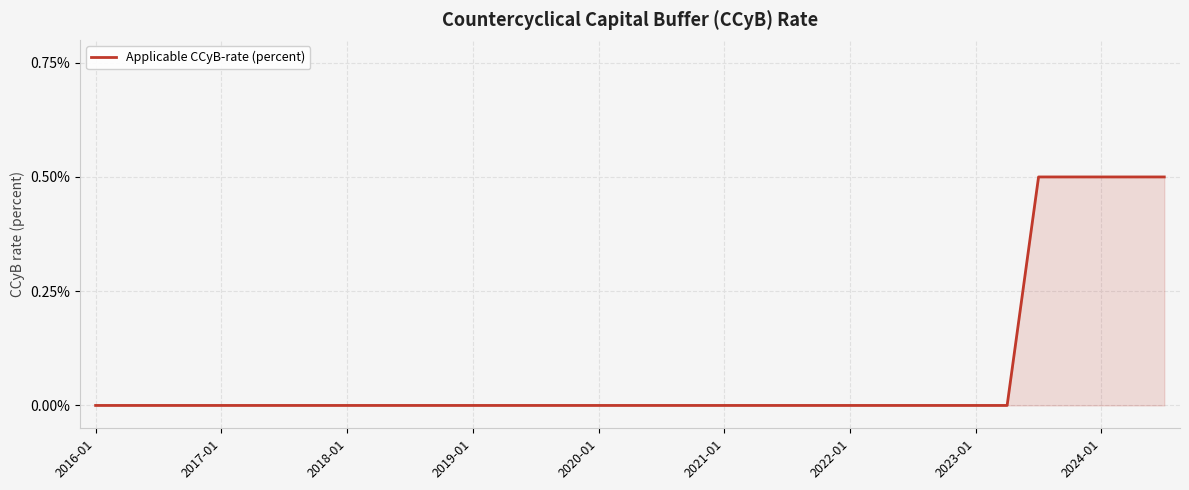

What is the greatest value displayed?

0.5